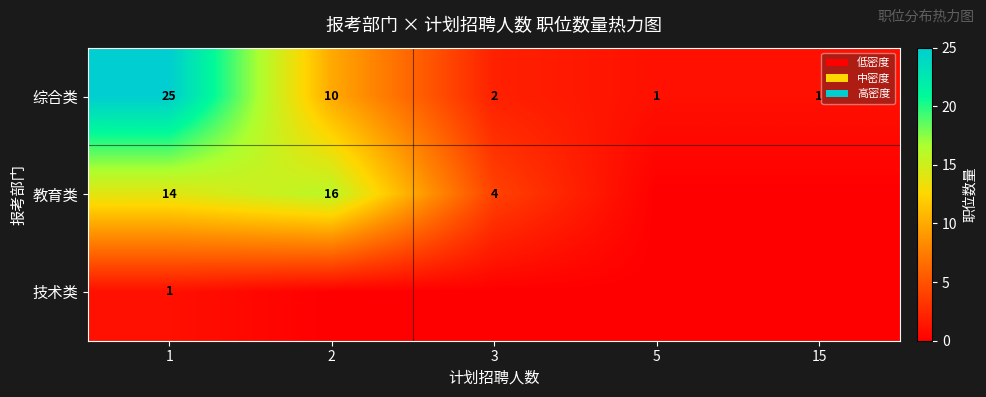

True or false: 综合类 has a value of 9 at 1.

False